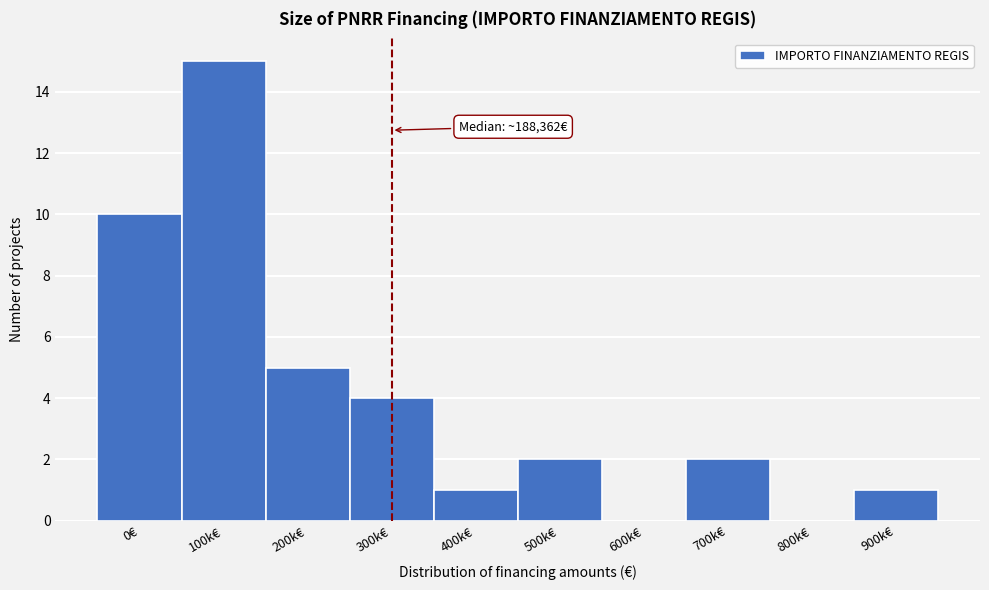

Reading left to right, extract all data points from this chart.

0€=10	100k€=15	200k€=5	300k€=4	400k€=1	500k€=2	600k€=0	700k€=2	800k€=0	900k€=1